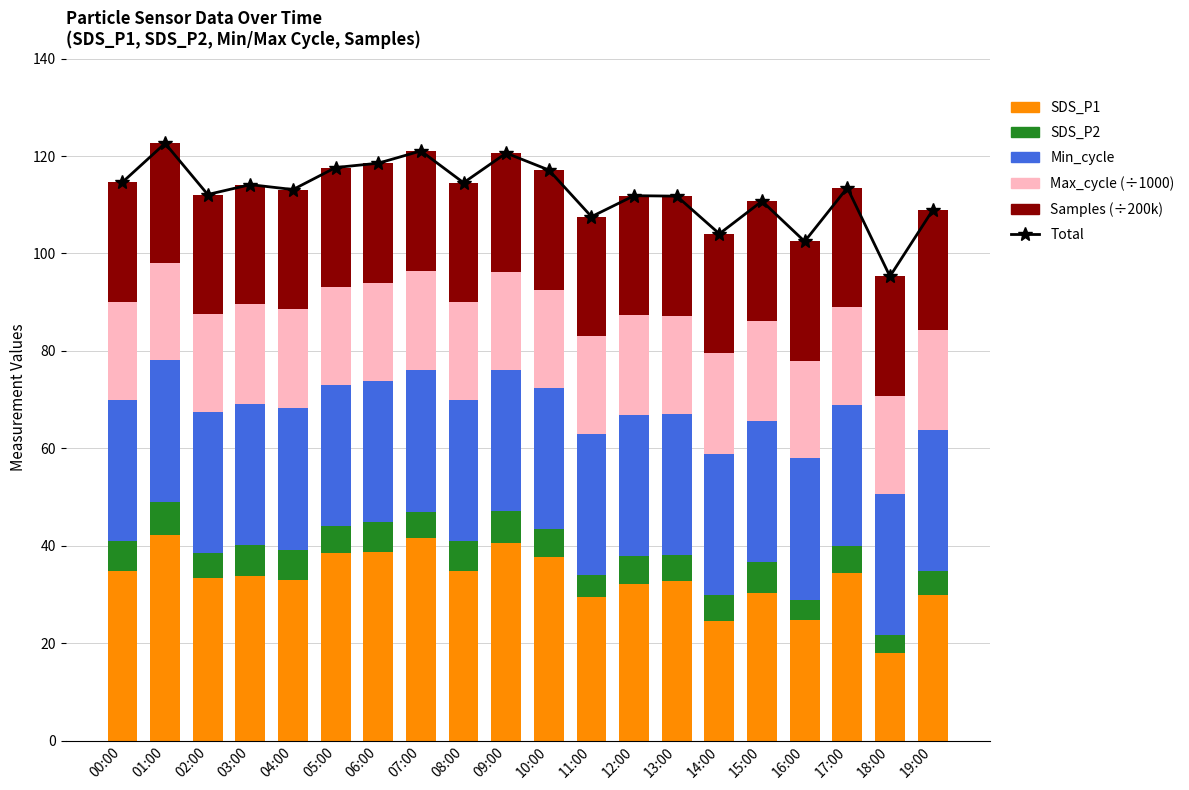

Rank the categories by SDS_P1 value from highest to lowest.

01:00, 07:00, 09:00, 06:00, 05:00, 10:00, 08:00, 00:00, 17:00, 03:00, 02:00, 04:00, 13:00, 12:00, 15:00, 19:00, 11:00, 16:00, 14:00, 18:00